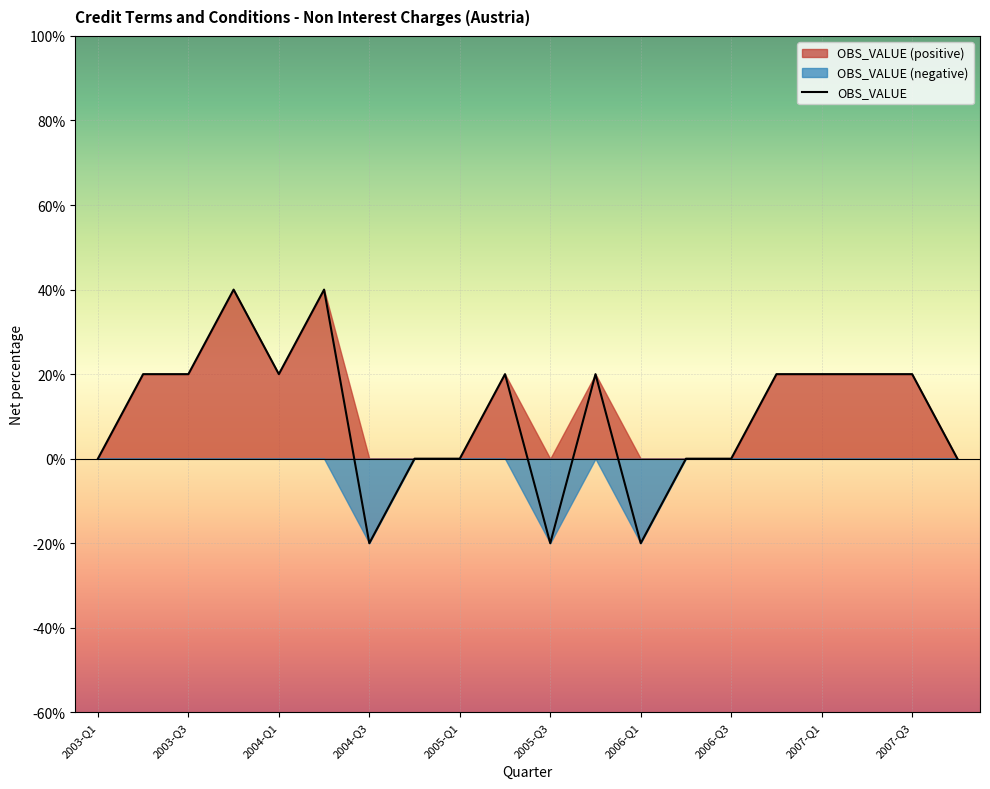

Does the chart display data point markers on the line(s)?

No